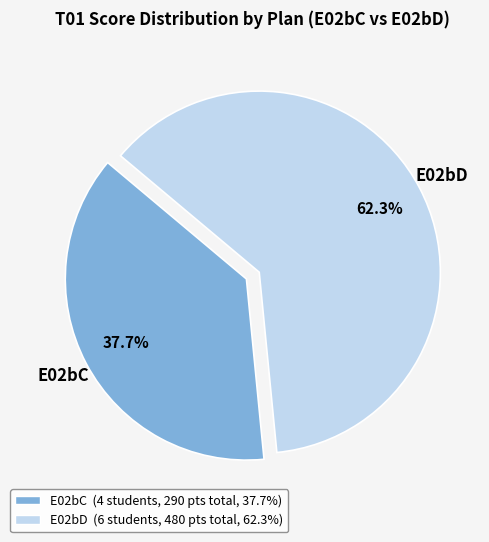

Is there any slice that represents more than half of the pie?

Yes